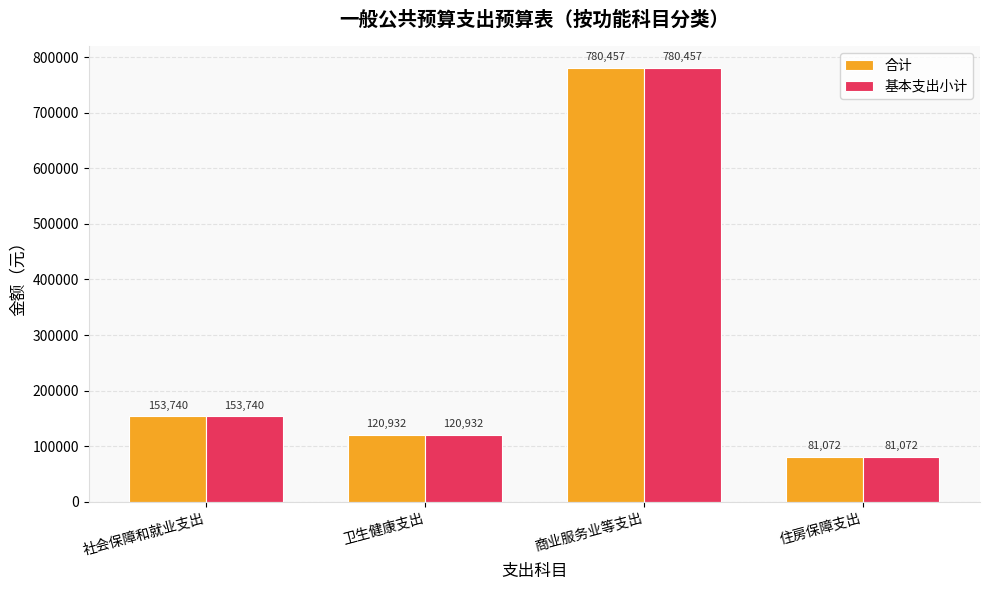

What is the maximum value shown in the chart?

780457.3